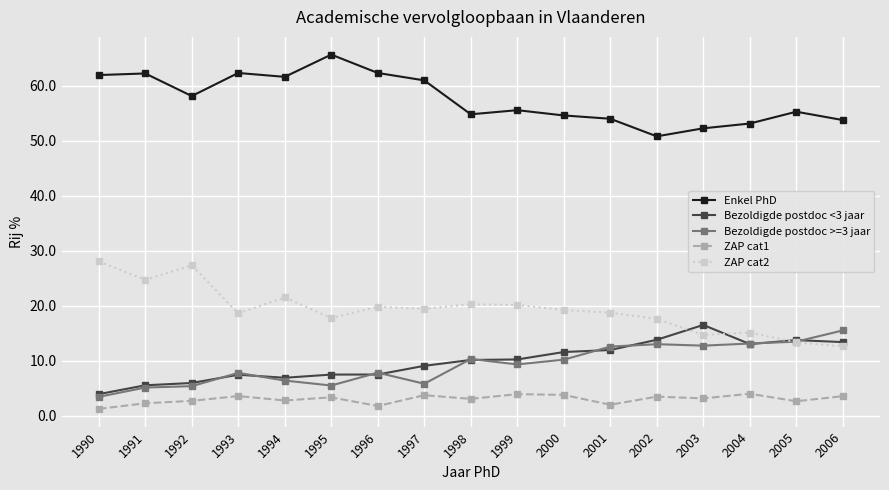

Which category has the lowest value in the Enkel PhD series?

2002